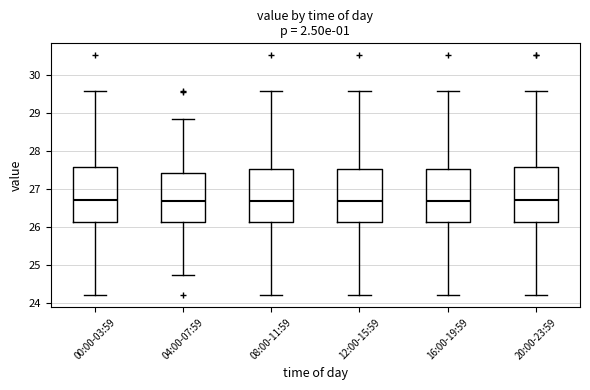

Reading left to right, transcribe this box plot: for each box, give where its median line is, the range the box spans, and where its two whiskers end, as read against the y-axis. The values are not printed on the chart, so give them approximately, as read against the axis.

00:00-03:59: median 26.7, box 26.1 to 27.6, whiskers 24.2 to 29.6
04:00-07:59: median 26.7, box 26.1 to 27.4, whiskers 24.8 to 28.9
08:00-11:59: median 26.7, box 26.1 to 27.5, whiskers 24.2 to 29.6
12:00-15:59: median 26.7, box 26.1 to 27.5, whiskers 24.2 to 29.6
16:00-19:59: median 26.7, box 26.1 to 27.5, whiskers 24.2 to 29.6
20:00-23:59: median 26.7, box 26.1 to 27.6, whiskers 24.2 to 29.6